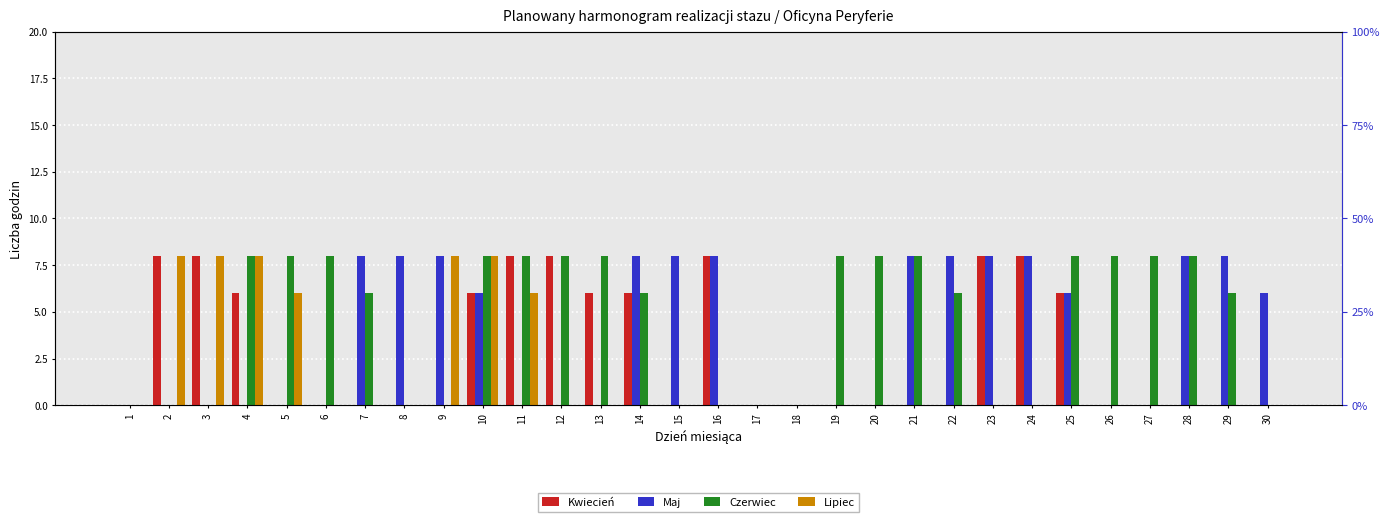

Which has a higher value, 21 or 17?

21